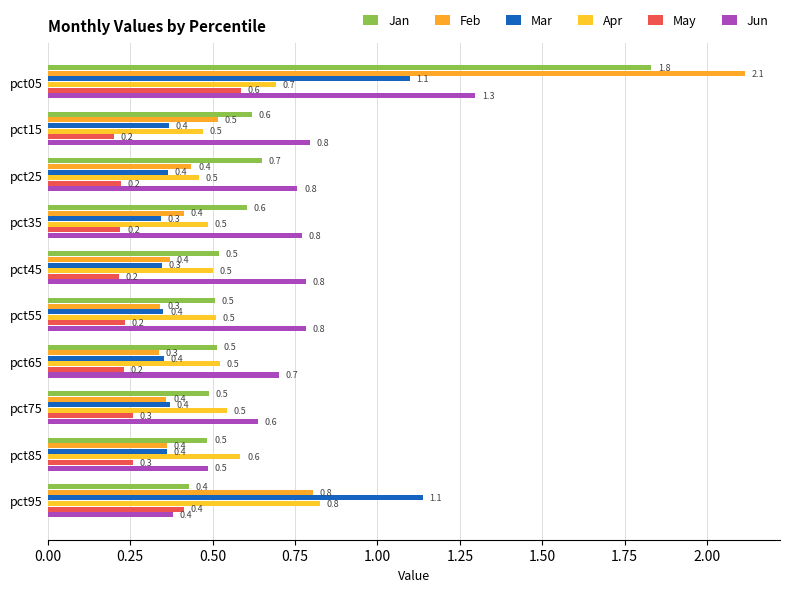

How many categories are shown in the chart?

10